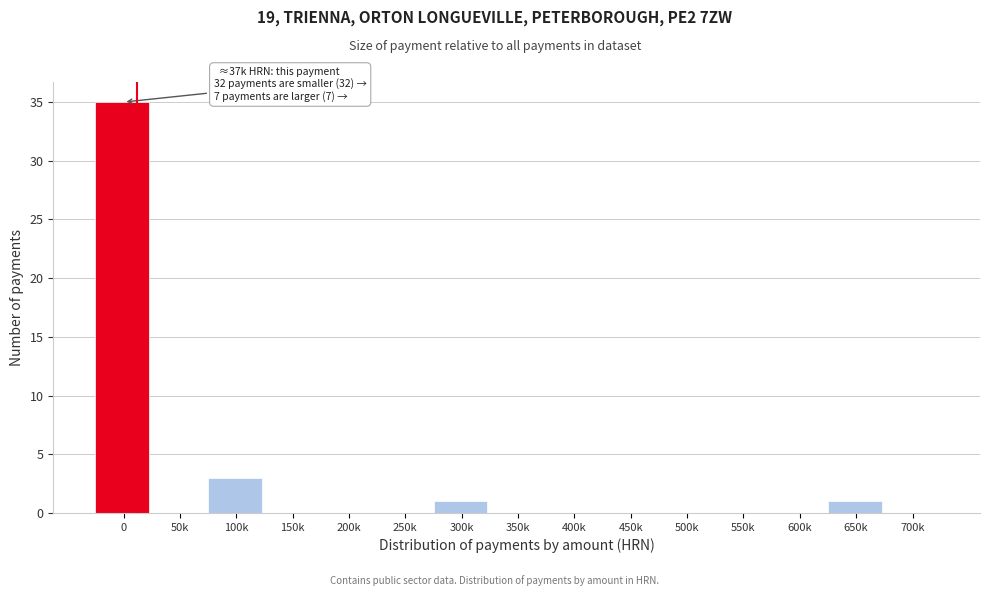

Reading left to right, list all the values displayed in this chart.

0=35	50k=0	100k=3	150k=0	200k=0	250k=0	300k=1	350k=0	400k=0	450k=0	500k=0	550k=0	600k=0	650k=1	700k=0